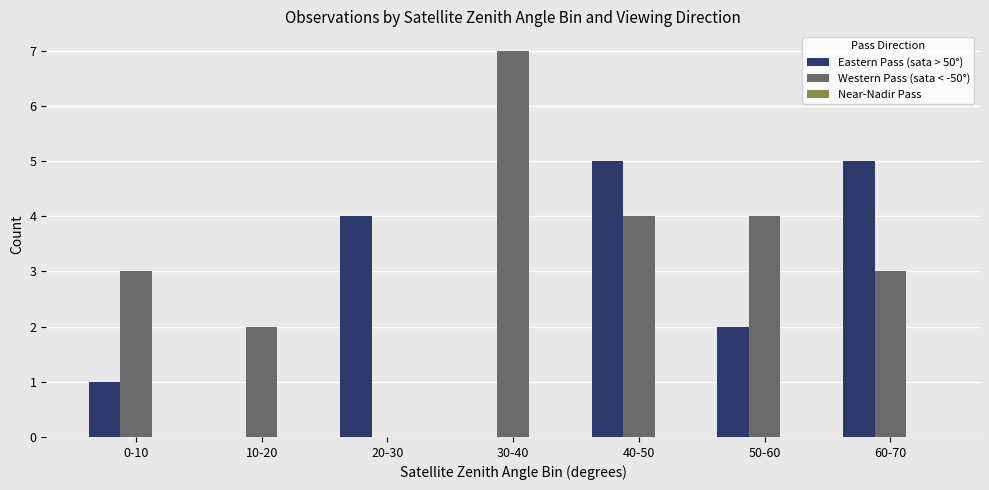

Which series has the largest total across all categories?

Western Pass (sata < -50°)